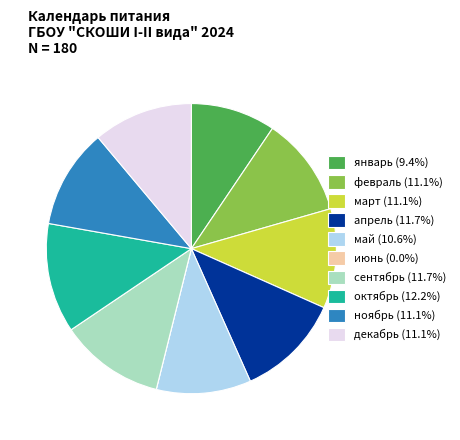

Does any single category account for the majority?

No